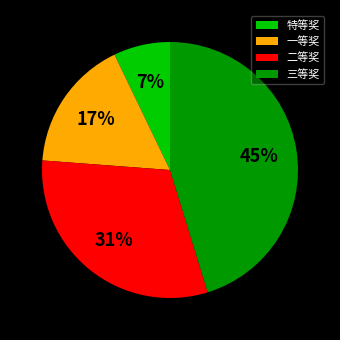

Is it true that 二等奖 is 38% of the pie?

False